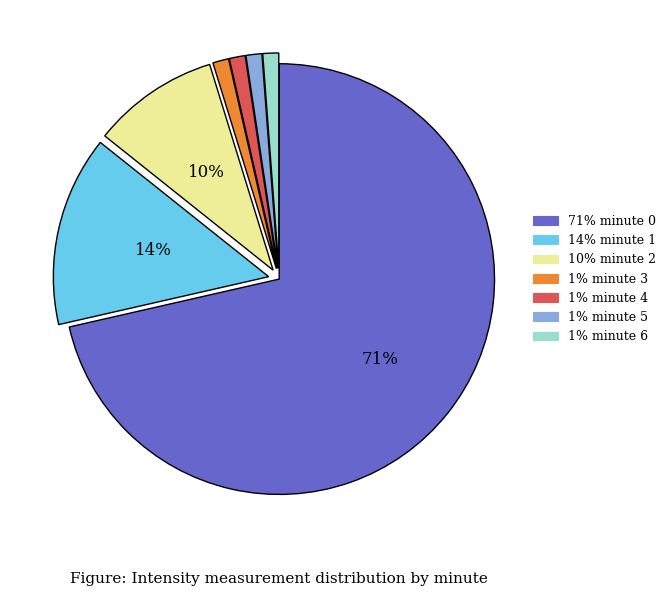

To the nearest percent, what is the average slice percentage?

14%